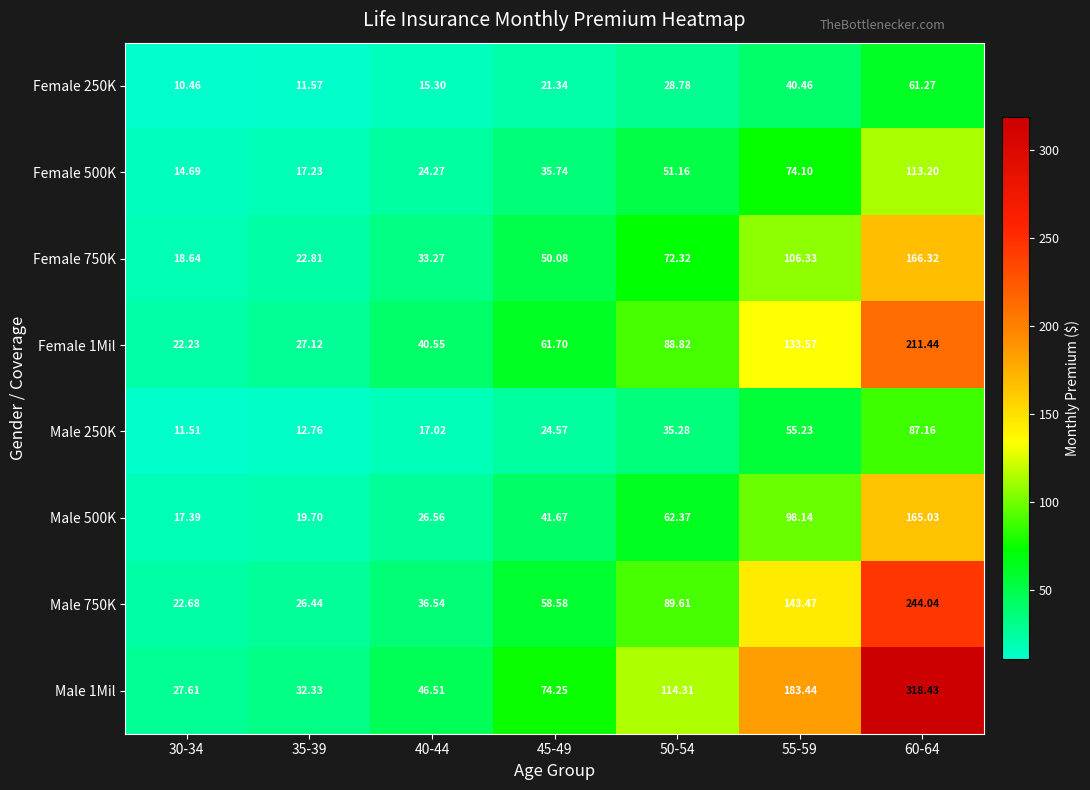

Is the value of Female 750K at 60-64 greater than the value of Male 250K at 35-39?

Yes